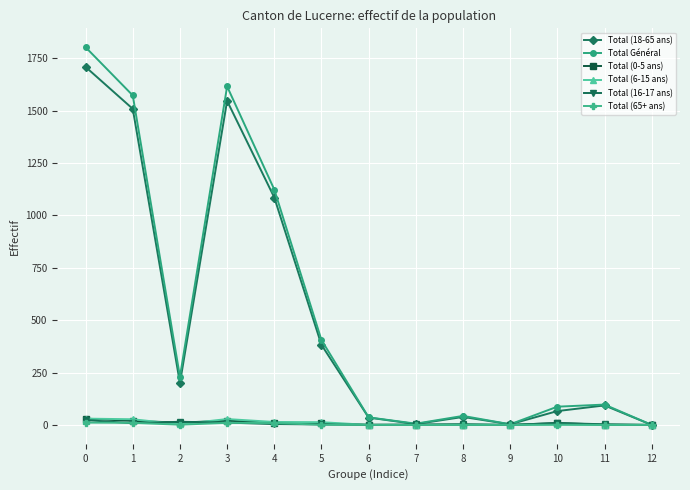

Where is the first local maximum for Total Général?

3